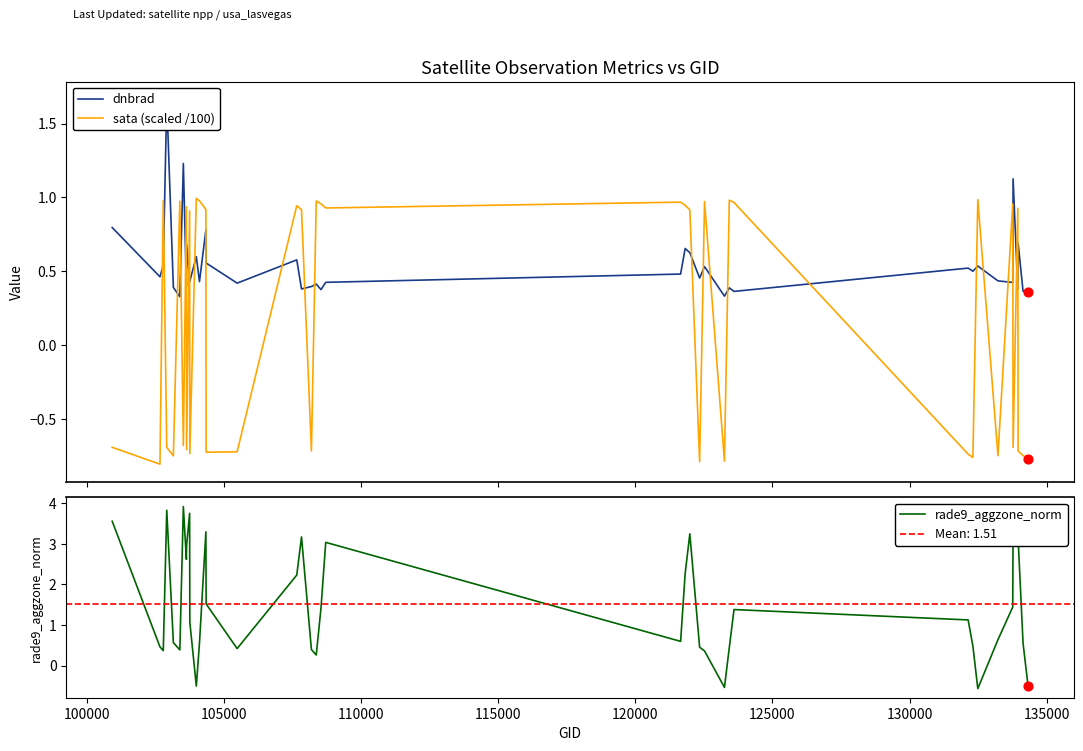

Which series reaches the maximum Y coordinate?

rade9_aggzone_norm